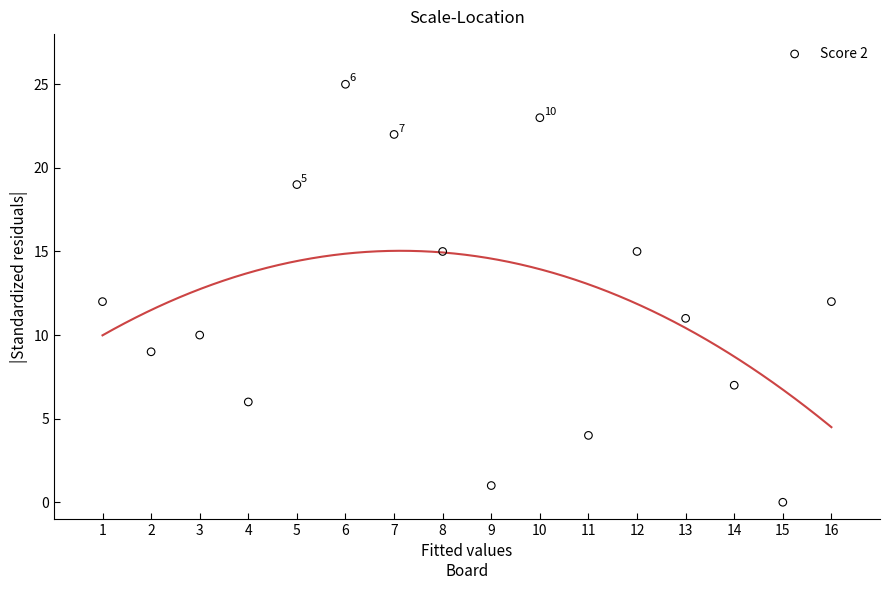

What is the range of Y values (max minus min)?

25